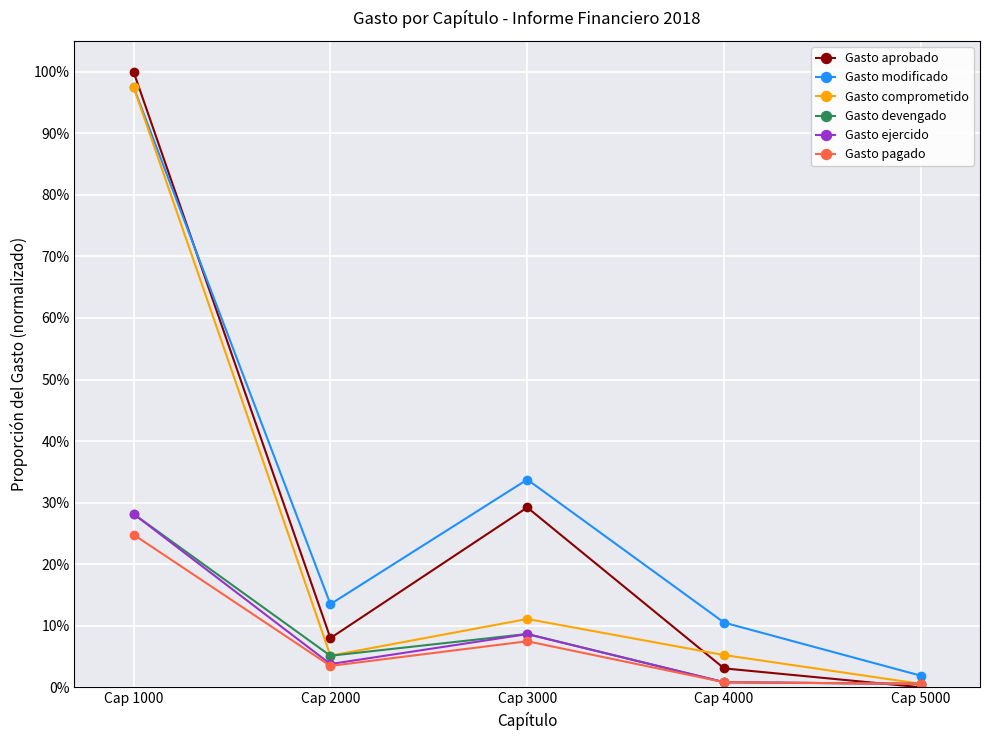

Reading left to right, list all the values displayed in this chart.

Gasto aprobado: 1.0	0.1	0.3	0.0	0.0
Gasto modificado: 1.0	0.1	0.3	0.1	0.0
Gasto comprometido: 1.0	0.1	0.1	0.1	0.0
Gasto devengado: 0.3	0.1	0.1	0.0	0.0
Gasto ejercido: 0.3	0.0	0.1	0.0	0.0
Gasto pagado: 0.2	0.0	0.1	0.0	0.0